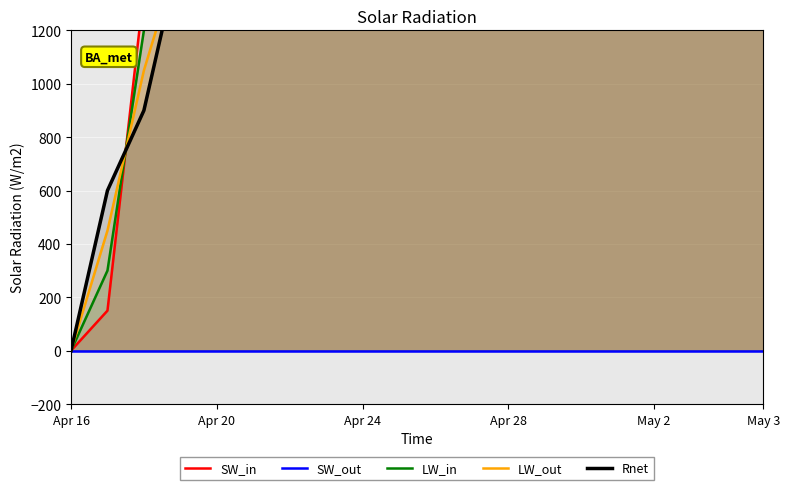

True or false: Rnet has more than 1 points higher than both neighbors.

False